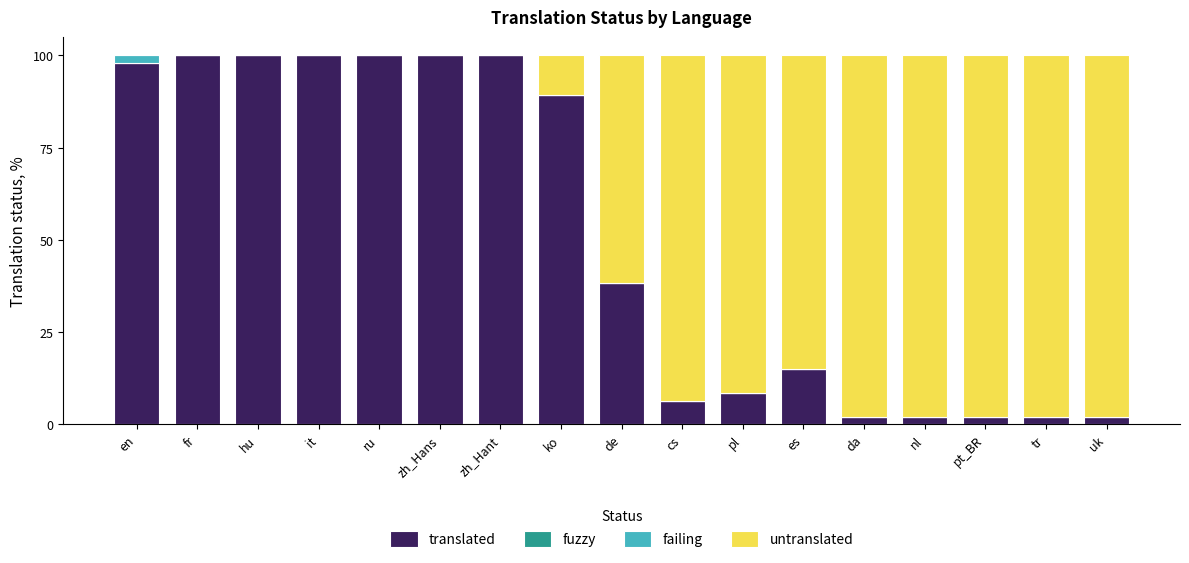

The value of translated at hu is 57.4. True or false?

False